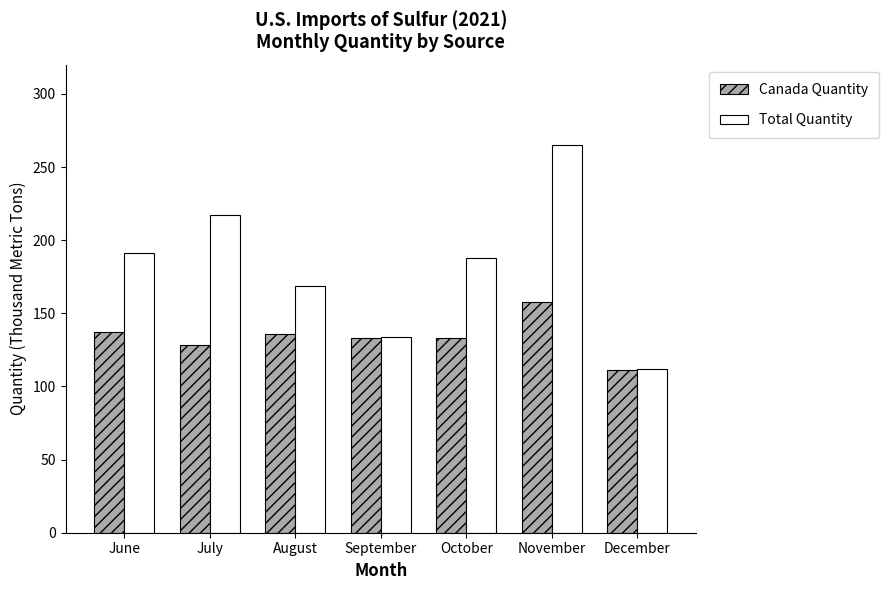

The Canada Quantity series shows 136 at August. True or false?

True